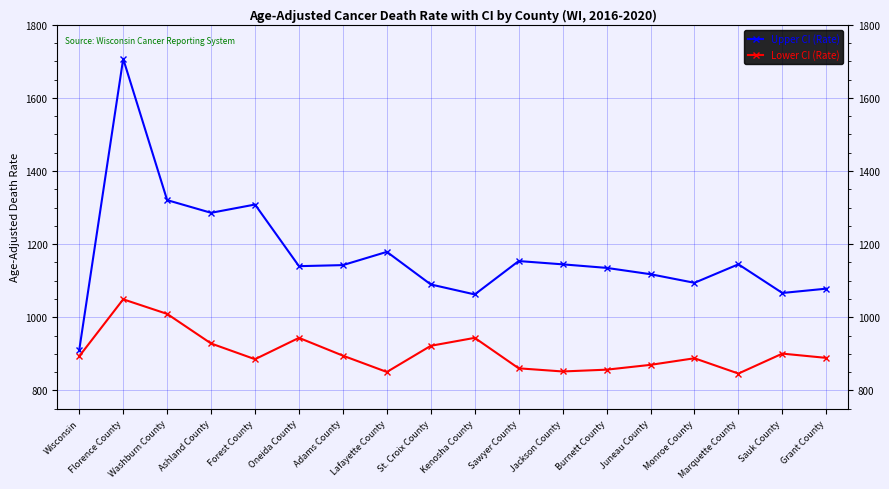

What is the average value of the Upper CI (Rate) series?

1171.2